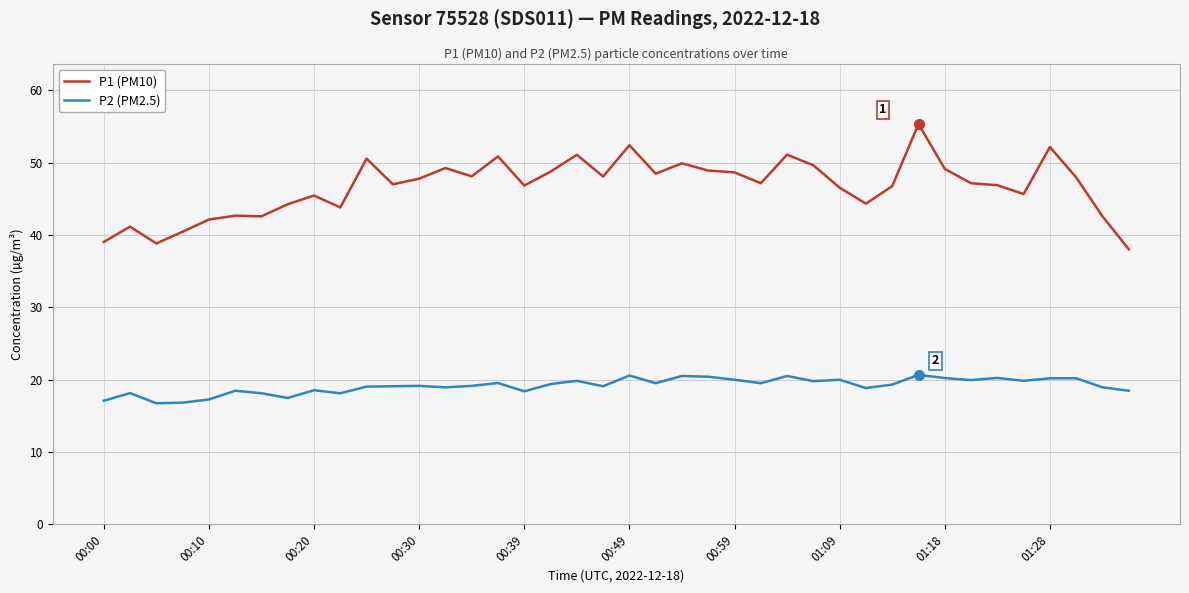

How many lines are shown in the chart?

2